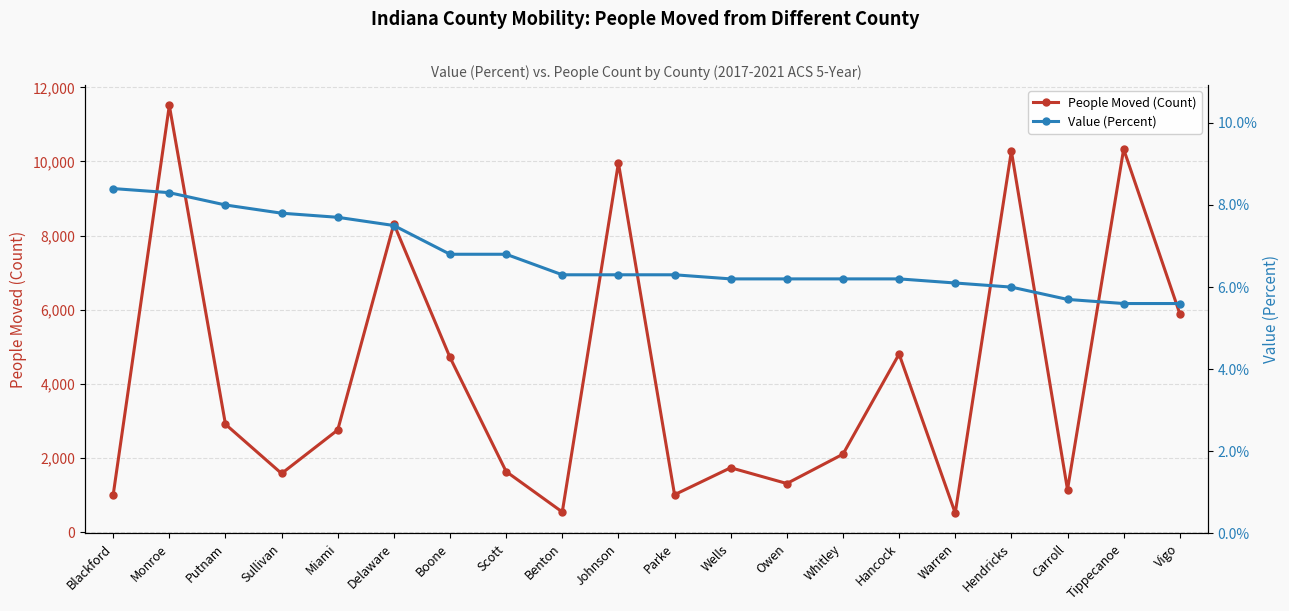

True or false: People Moved (Count) has a value of 316.9 at Sullivan.

False